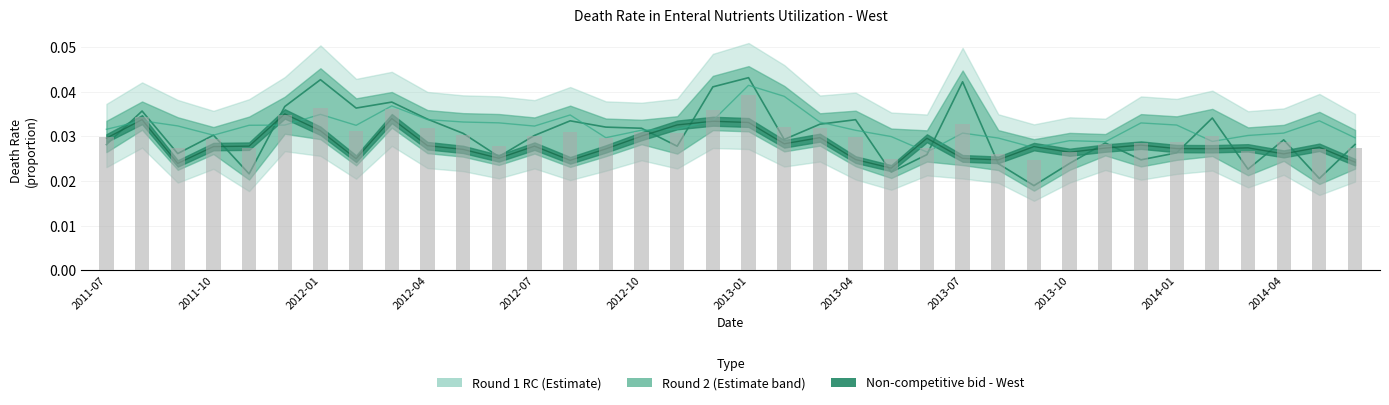

Is it true that Non-competitive bid - West equals 0.0 at 2013-07?

False